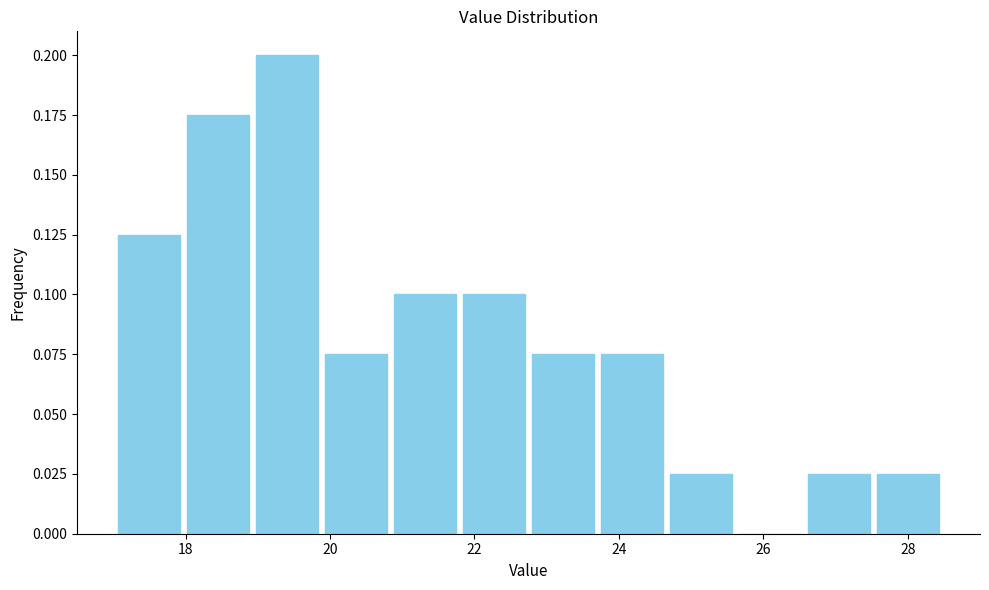

Reading left to right, transcribe this chart: for each bar, give the range it covers on the x-axis and its height. Neither the bar edges nor the heights are printed on the chart, so give them approximately, as read against the axes.

17.0 to 18.0: 0.125
18.0 to 19.0: 0.175
19.0 to 19.8: 0.200
19.8 to 20.8: 0.075
20.8 to 21.8: 0.100
21.8 to 22.8: 0.100
22.8 to 23.8: 0.075
23.8 to 24.6: 0.075
24.6 to 25.6: 0.025
25.6 to 26.6: 0
26.6 to 27.6: 0.025
27.6 to 28.4: 0.025